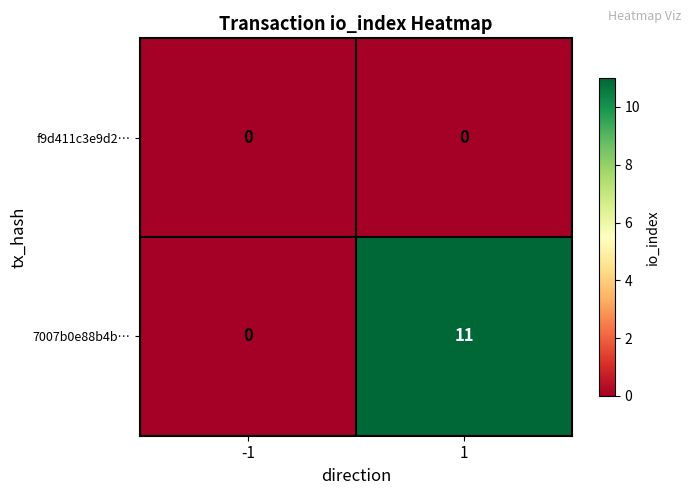

What is the maximum value for 7007b0e88b4b…?

11